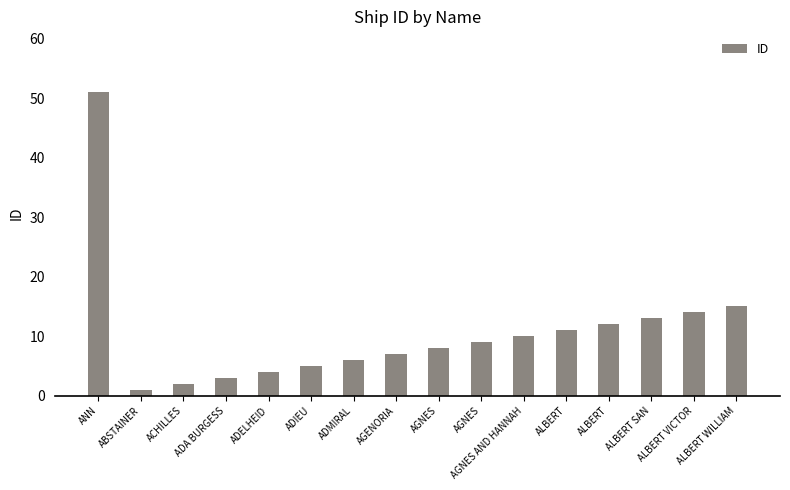

Are the bars grouped side by side (vs. stacked)?

No